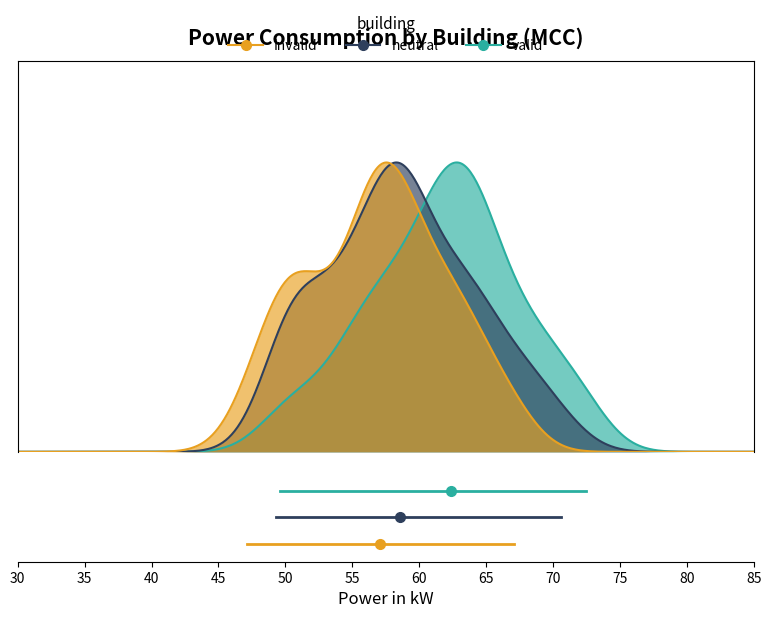

Is it true that neutral equals 0.1 at 35?

False